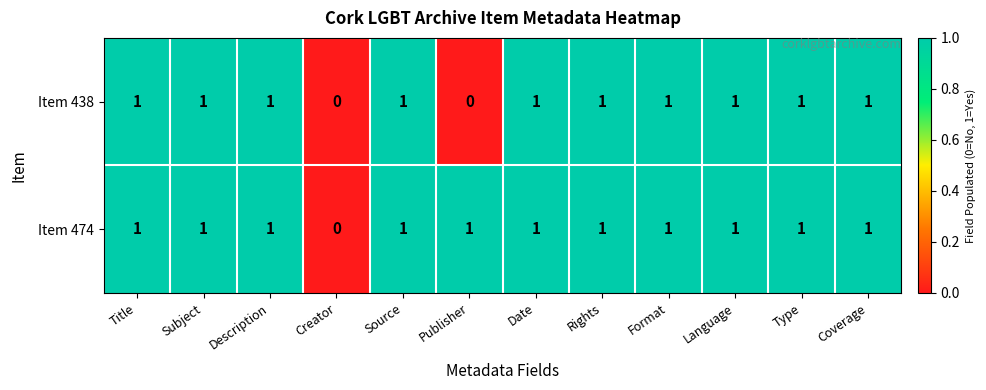

List the series in order of their overall mean, lowest first.

Item 438, Item 474